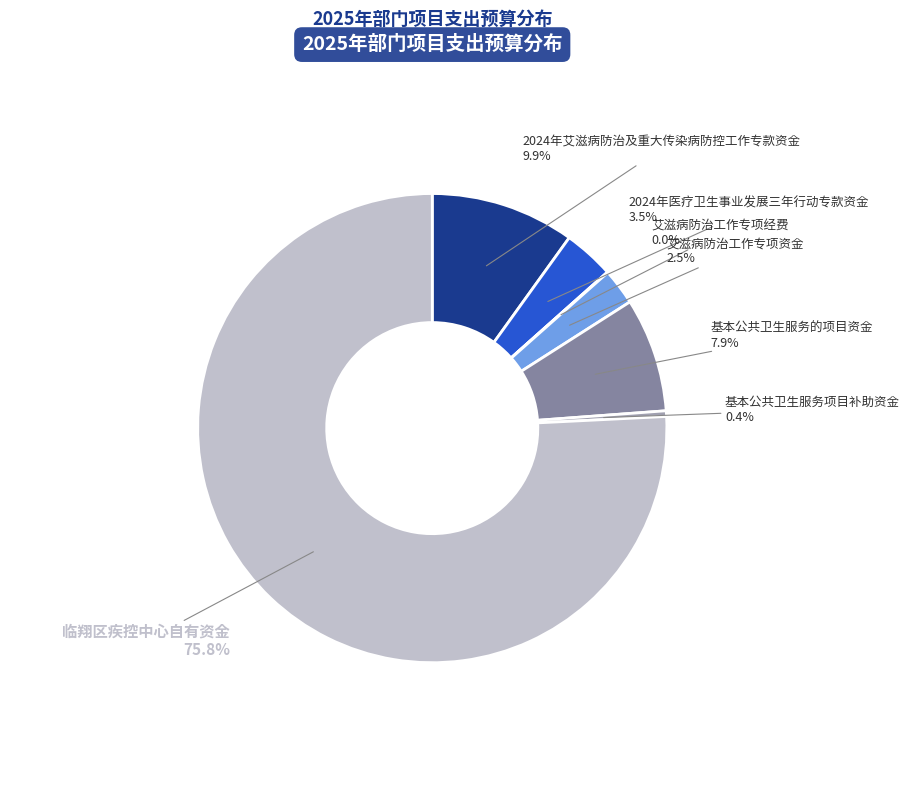

What is the largest slice in the pie chart?

临翔区疾控中心自有资金